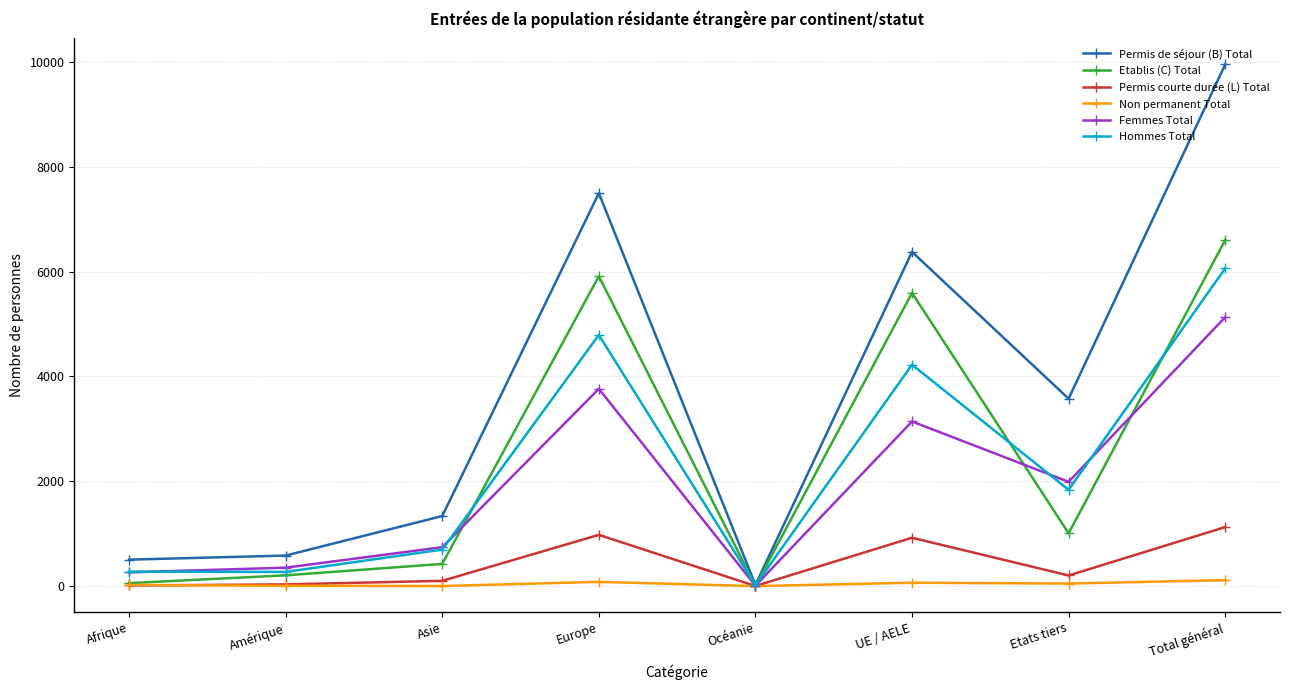

What is the maximum value for Hommes Total?

6062